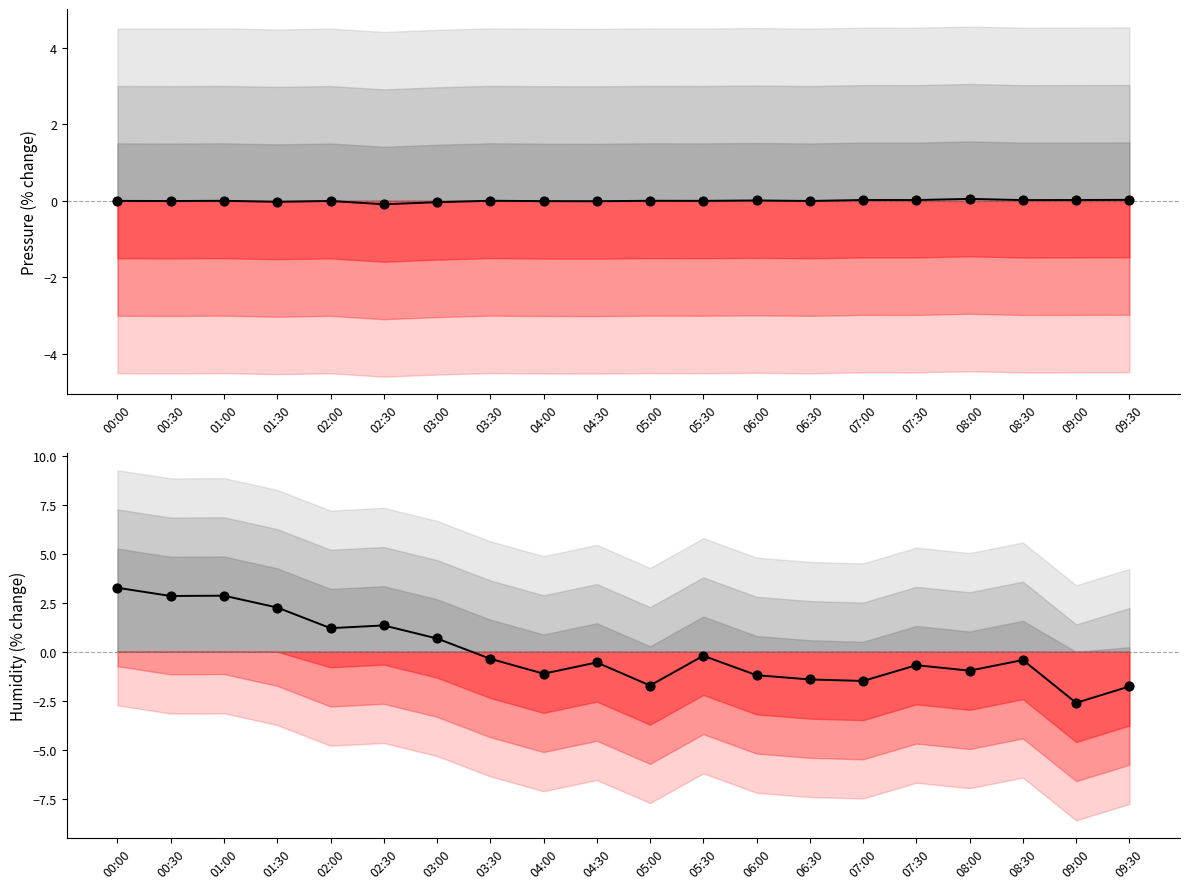

What are all the series names shown in the legend?

pressure, humidity